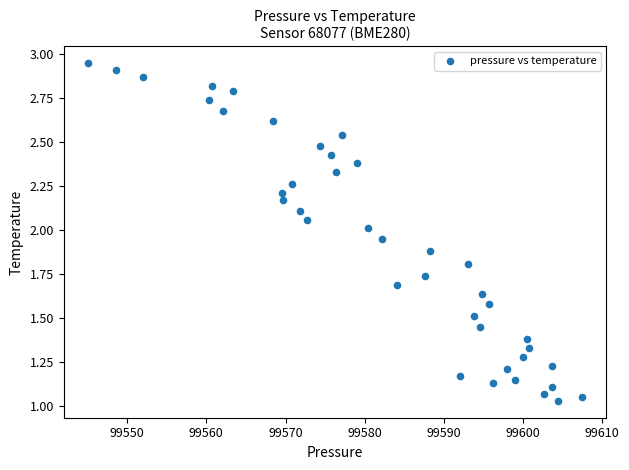

What is the range of X values (max minus min)?

62.3